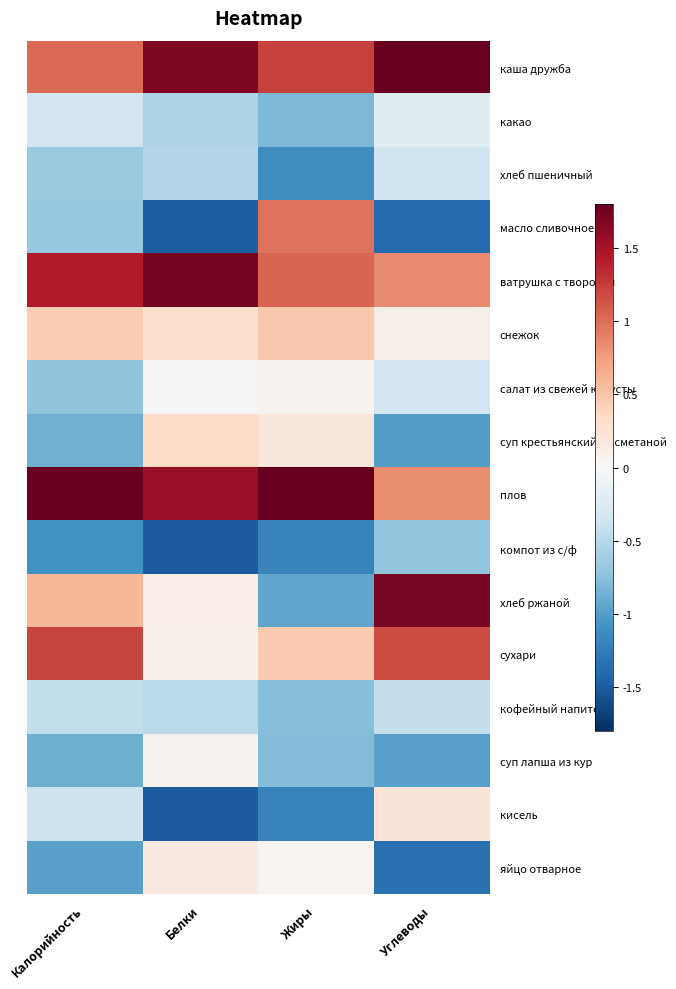

Reading left to right, what are all the values shown in this chart?

каша дружба: Калорийность=1.0	Белки=1.7	Жиры=1.2	Углеводы=1.9
какао: Калорийность=-0.3	Белки=-0.6	Жиры=-0.8	Углеводы=-0.2
хлеб пшеничный: Калорийность=-0.7	Белки=-0.5	Жиры=-1.1	Углеводы=-0.4
масло сливочное: Калорийность=-0.7	Белки=-1.5	Жиры=1.0	Углеводы=-1.4
ватрушка с творогом: Калорийность=1.4	Белки=1.7	Жиры=1.0	Углеводы=0.8
снежок: Калорийность=0.5	Белки=0.3	Жиры=0.5	Углеводы=0.1
салат из свежей капусты: Калорийность=-0.7	Белки=-0.0	Жиры=0.1	Углеводы=-0.3
суп крестьянский со сметаной: Калорийность=-0.9	Белки=0.4	Жиры=0.2	Углеводы=-1.0
плов: Калорийность=2.3	Белки=1.6	Жиры=2.3	Углеводы=0.8
компот из с/ф: Калорийность=-1.1	Белки=-1.5	Жиры=-1.2	Углеводы=-0.7
хлеб ржаной: Калорийность=0.6	Белки=0.1	Жиры=-0.9	Углеводы=1.7
сухари: Калорийность=1.2	Белки=0.1	Жиры=0.5	Углеводы=1.2
кофейный напиток: Калорийность=-0.4	Белки=-0.5	Жиры=-0.8	Углеводы=-0.4
суп лапша из кур: Калорийность=-0.9	Белки=0.1	Жиры=-0.8	Углеводы=-1.0
кисель: Калорийность=-0.4	Белки=-1.5	Жиры=-1.2	Углеводы=0.2
яйцо отварное: Калорийность=-1.0	Белки=0.2	Жиры=0.0	Углеводы=-1.3